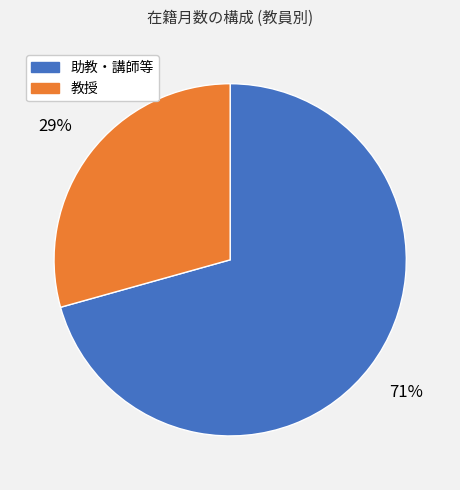

Is there any slice that represents more than half of the pie?

Yes